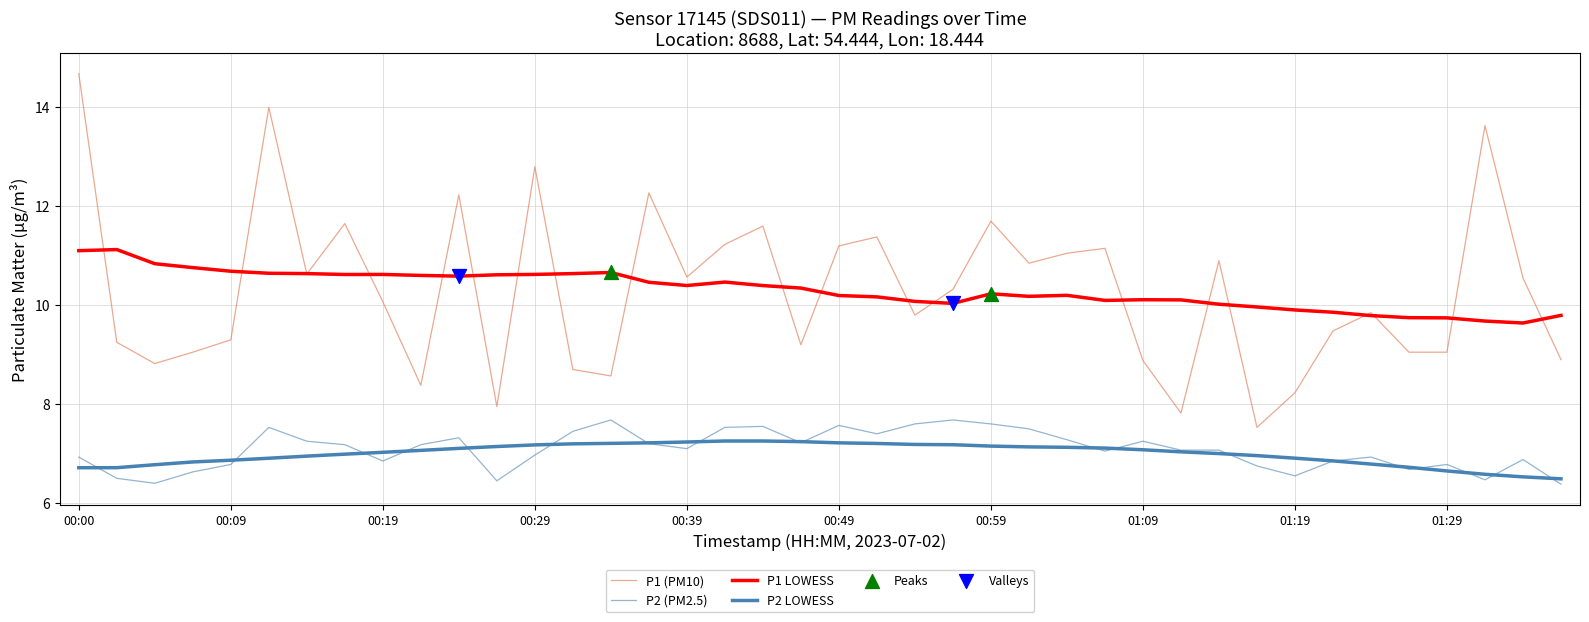

Does the chart have visible grid lines?

Yes